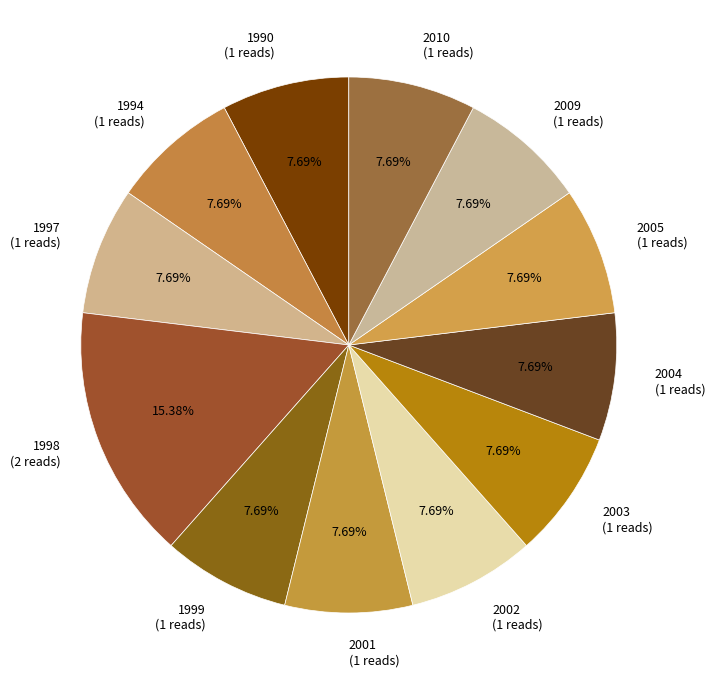

How many slices are in this pie chart?

12